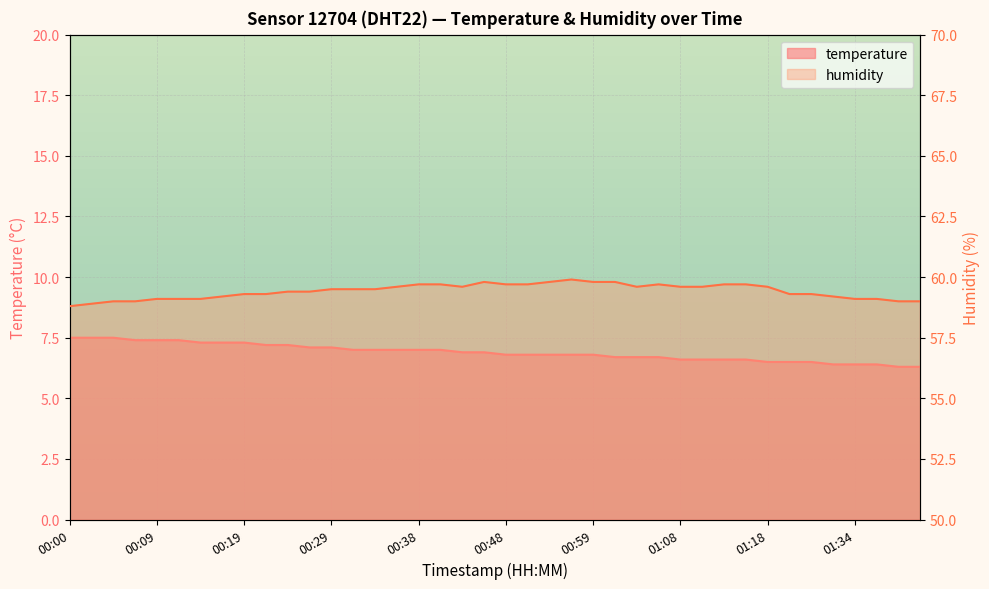

True or false: temperature and humidity intersect in this chart.

False